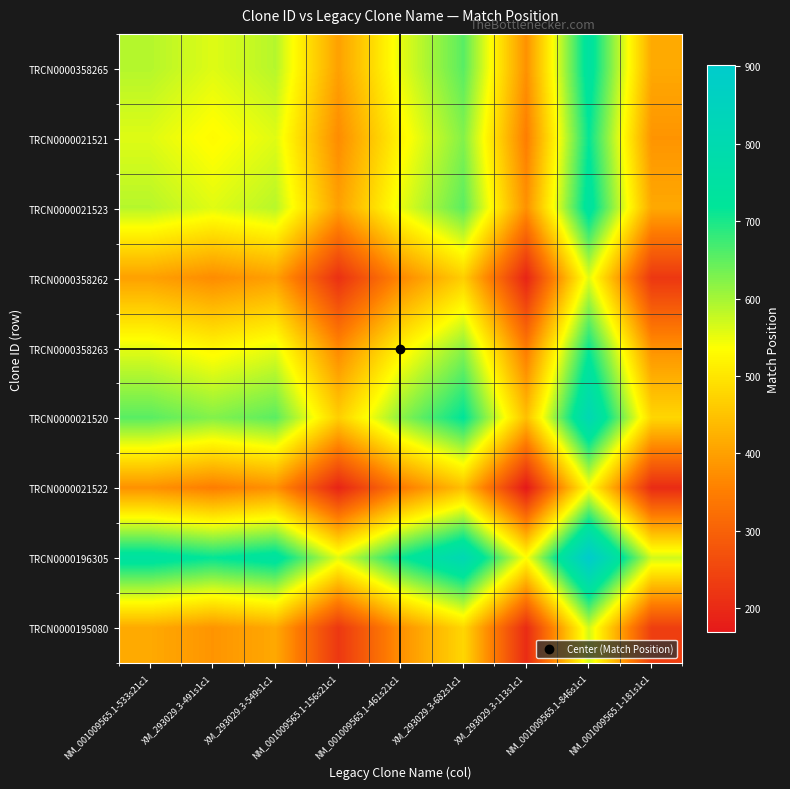

What is the minimum value shown in the chart?

169.0